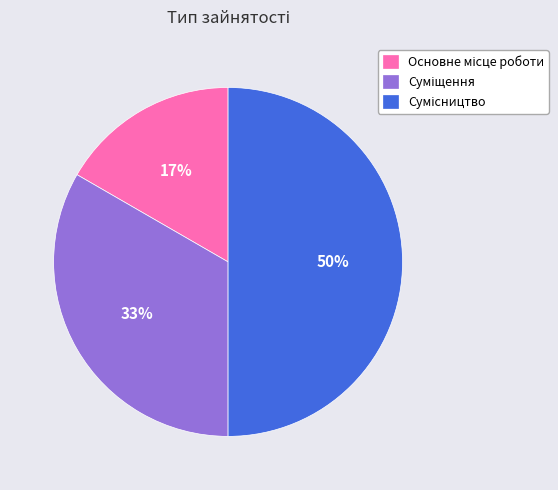

How many slices are in this pie chart?

3